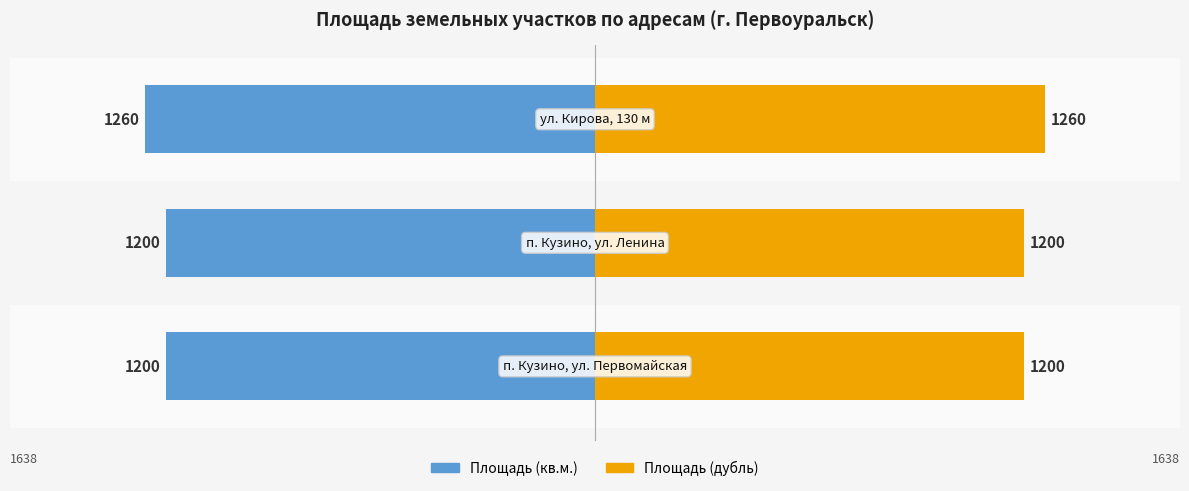

What is the difference between the Площадь (кв.м.) values at 2 and 0?

60